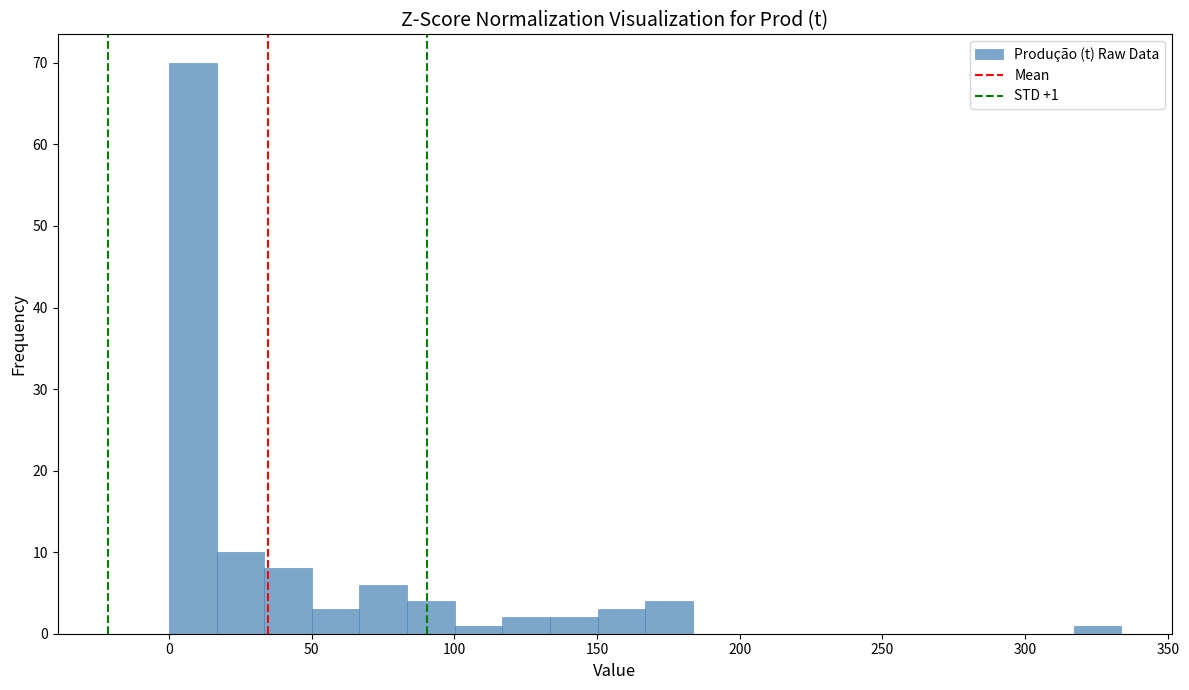

Read against the x-axis, roughly where is the centre of the tallest bar?

10